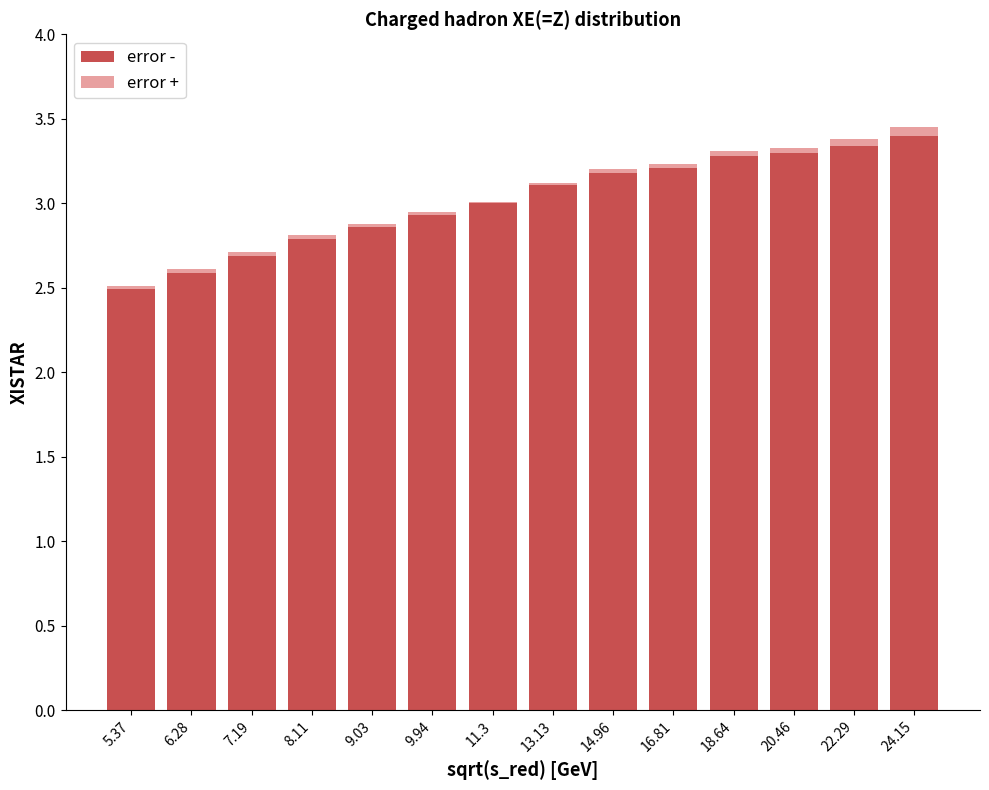

What is the highest value of the error - series?

3.4